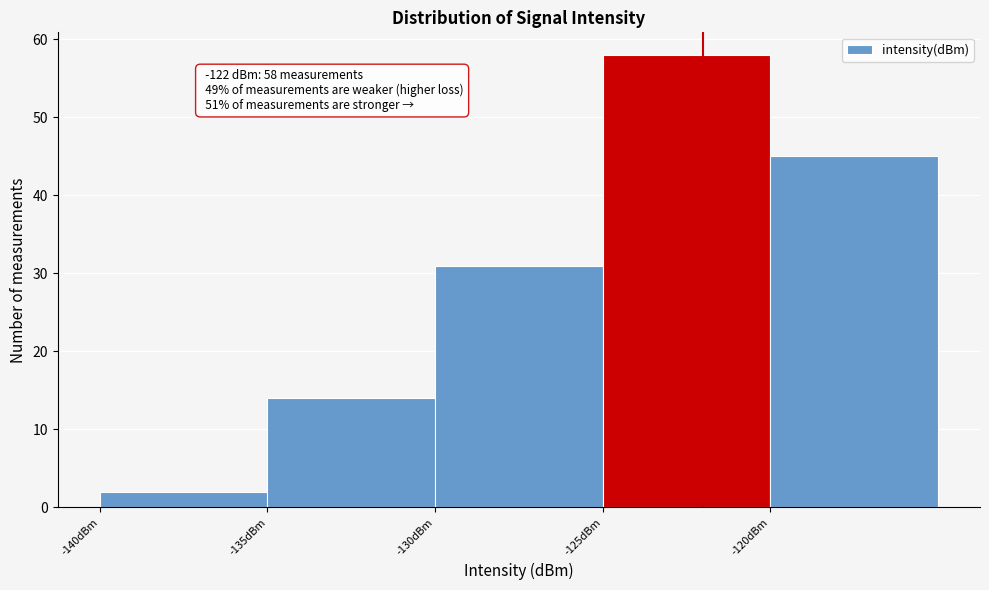

Over which range of the x-axis is the bar tallest?

-125 to -120